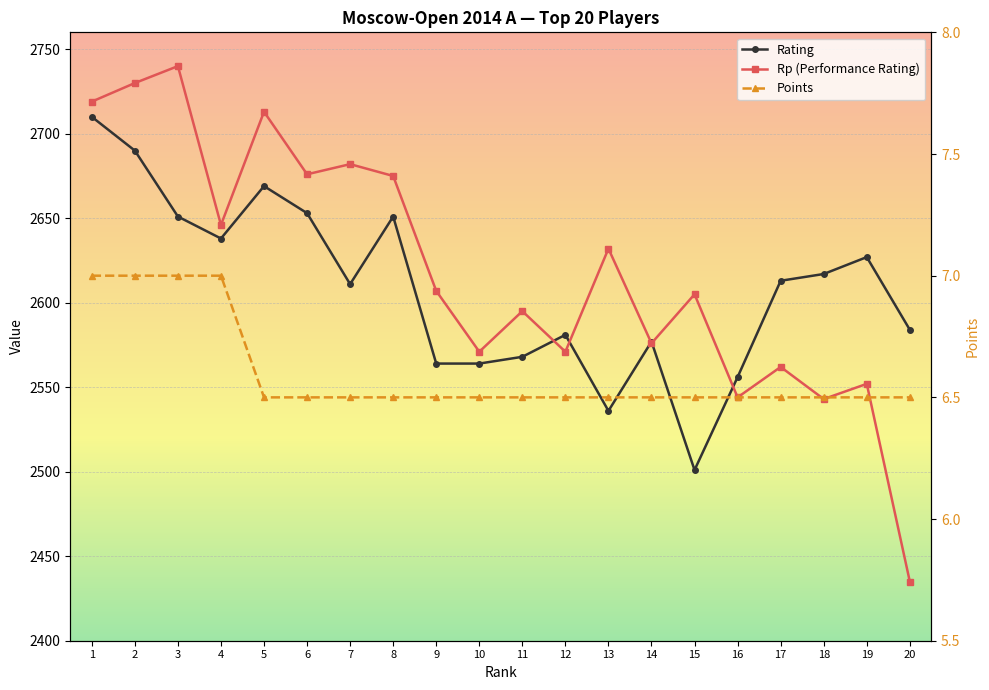

List the series in order of their peak value, highest first.

Rp (Performance Rating), Rating, Points